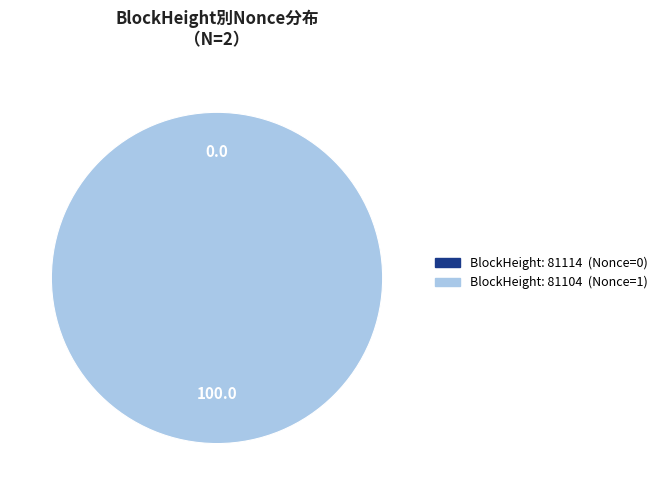

To the nearest percent, what is the average slice percentage?

50%